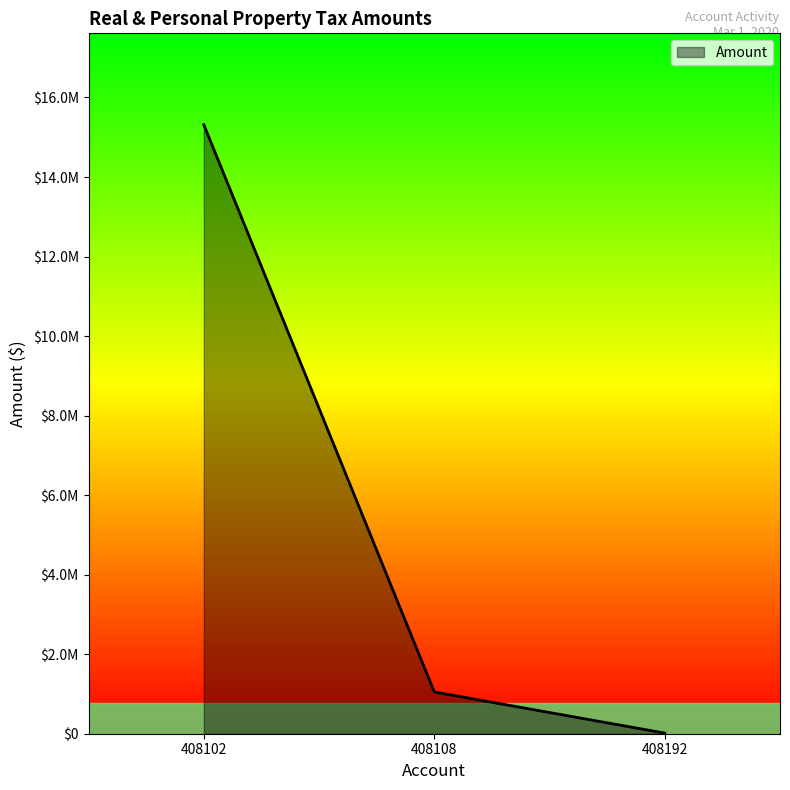

Which label corresponds to the smallest value in the chart?

408192